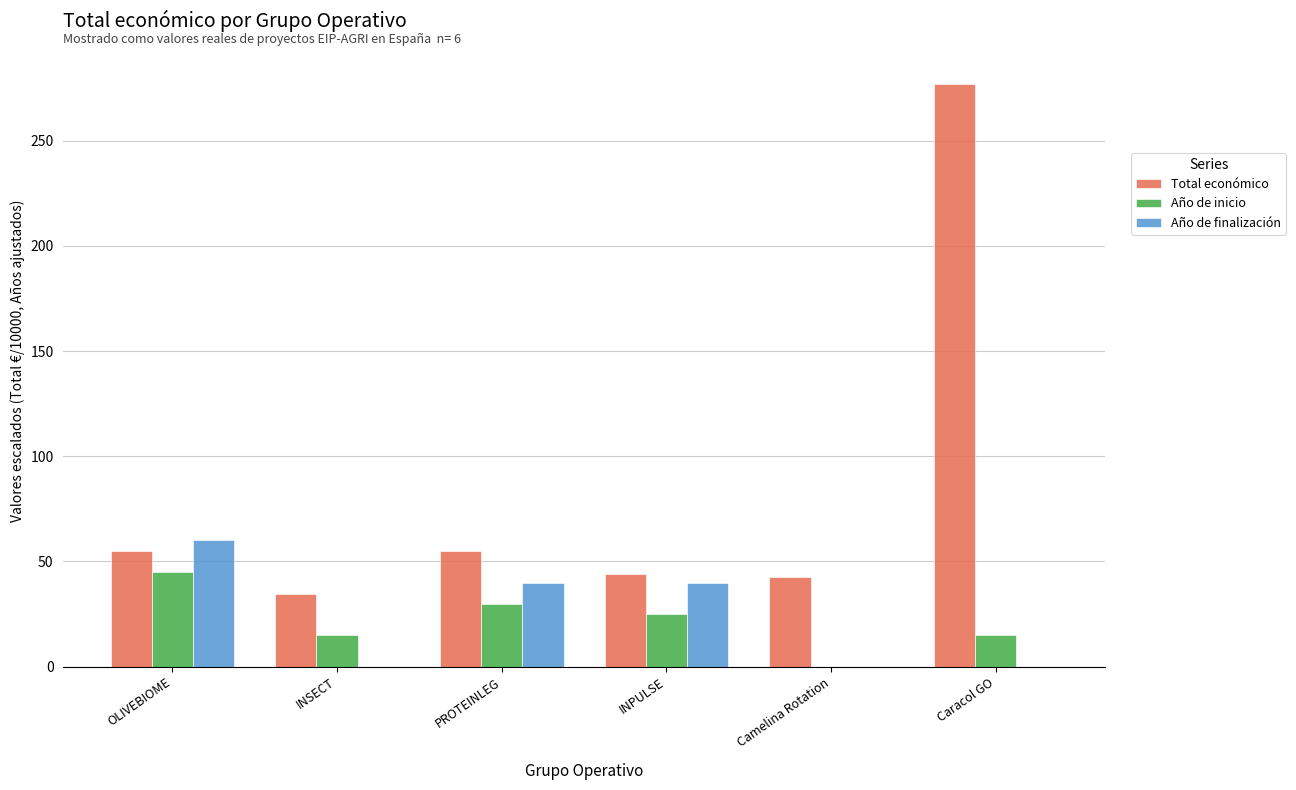

What is the total value across all series at INSECT?

49.4